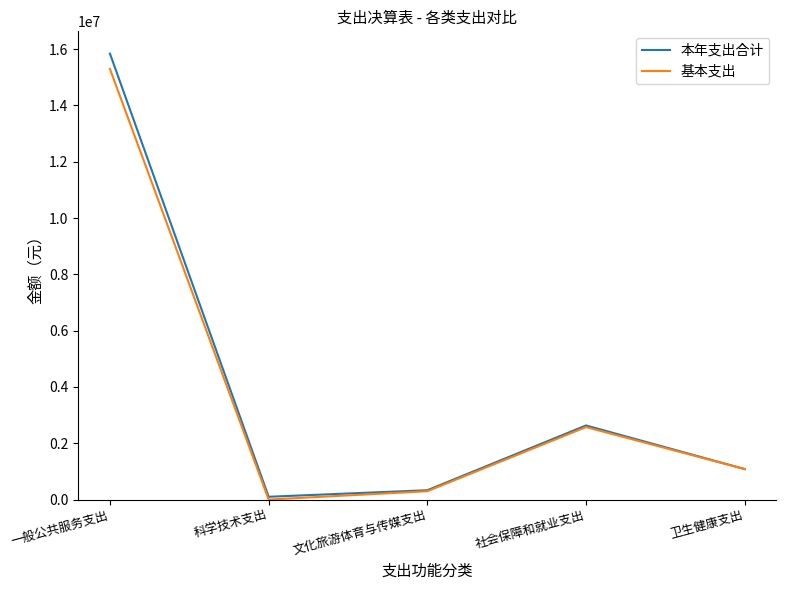

List the series in order of their peak value, lowest first.

基本支出, 本年支出合计